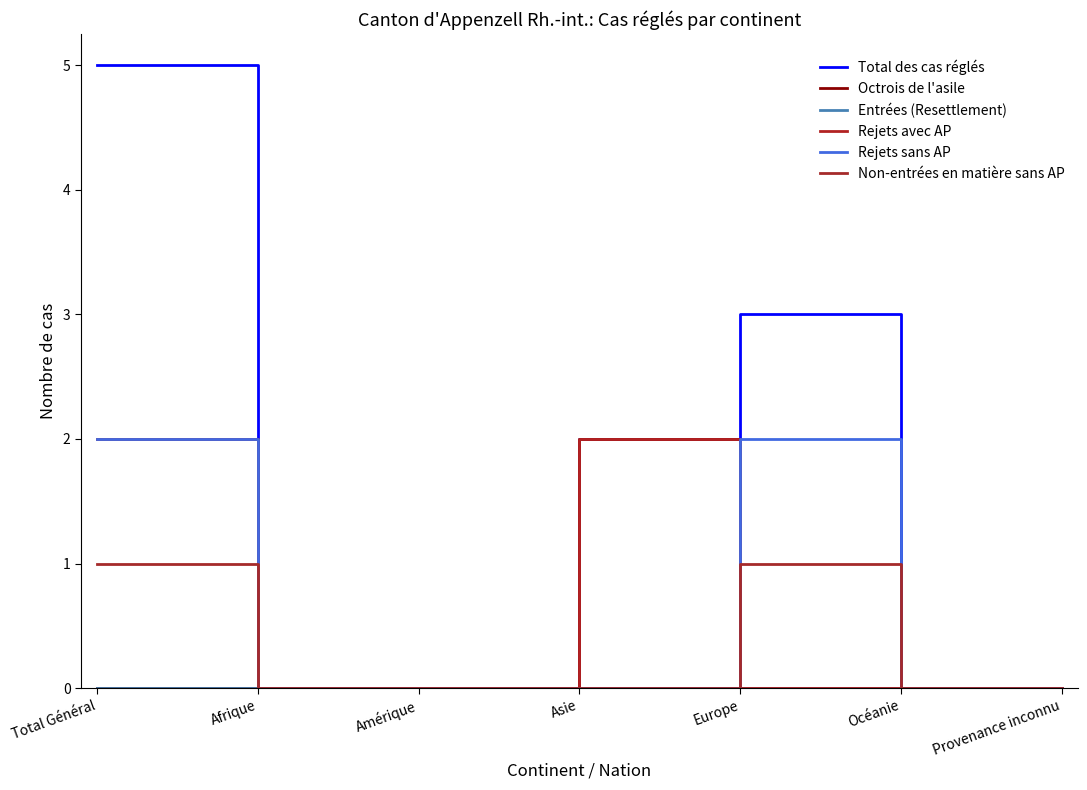

What is the label of the 2nd point from the left?

Afrique